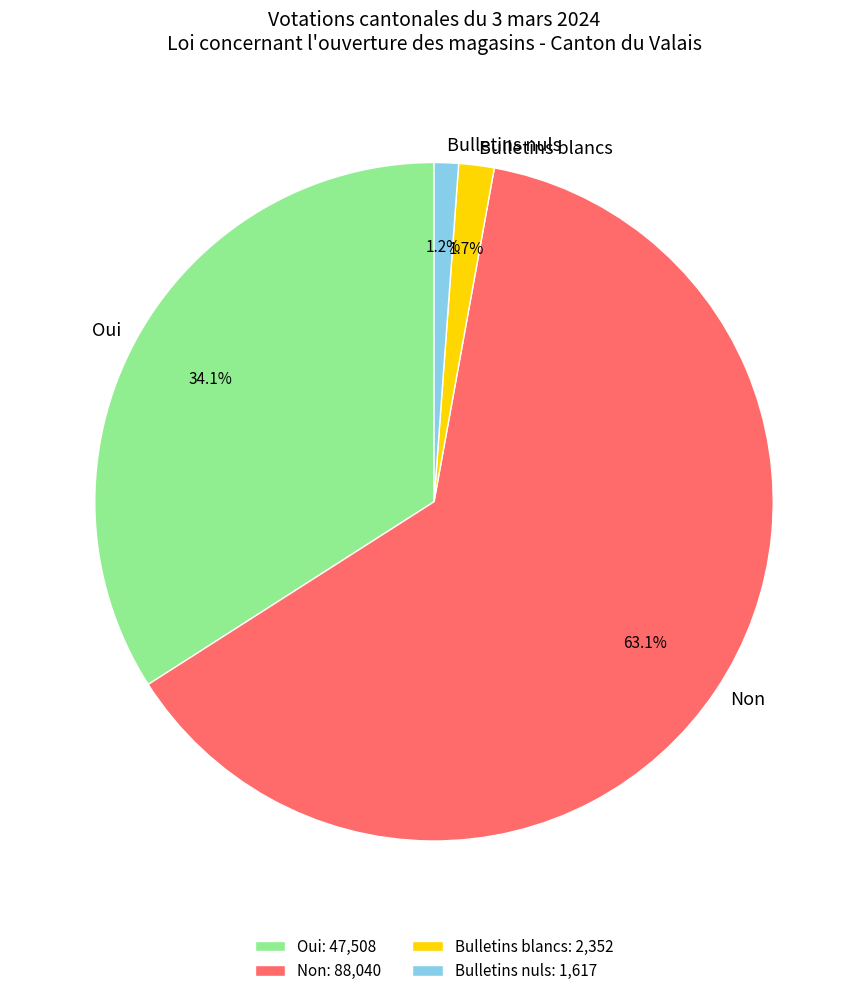

To the nearest percent, what is the average slice percentage?

25%